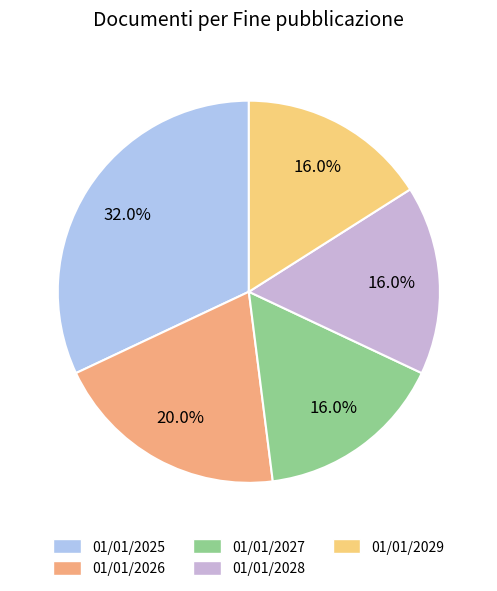

What percentage is the 01/01/2028 slice, to the nearest percent?

16%